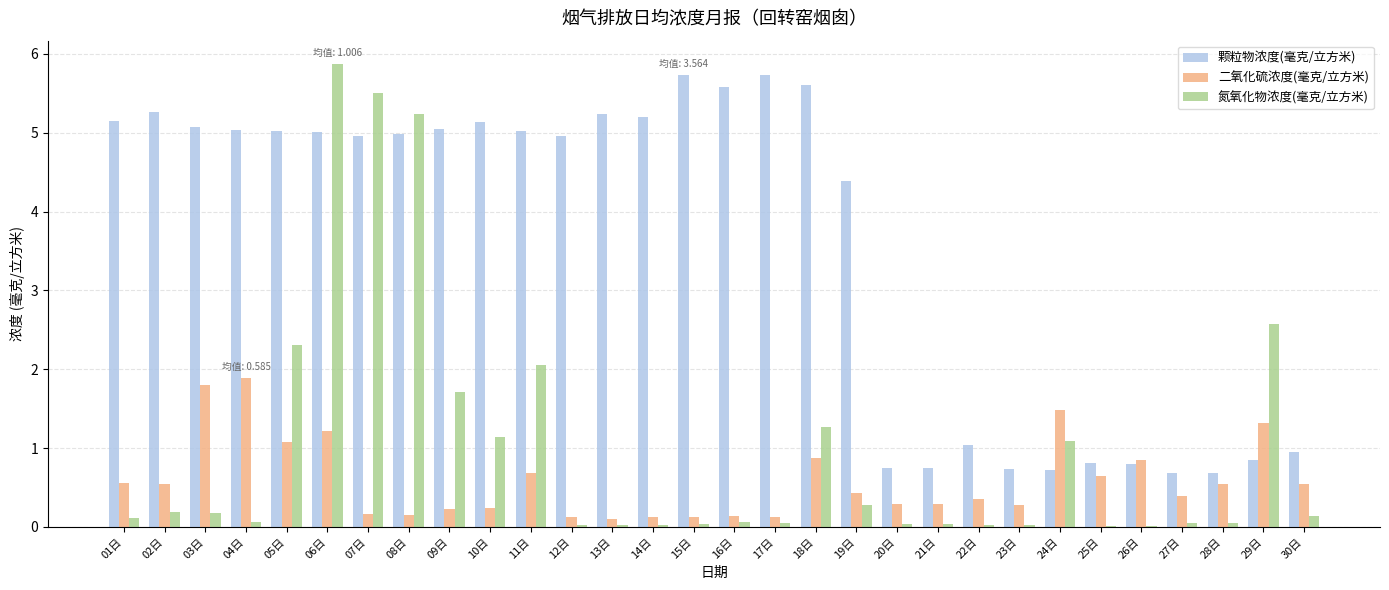

Does the chart contain stacked bars?

No